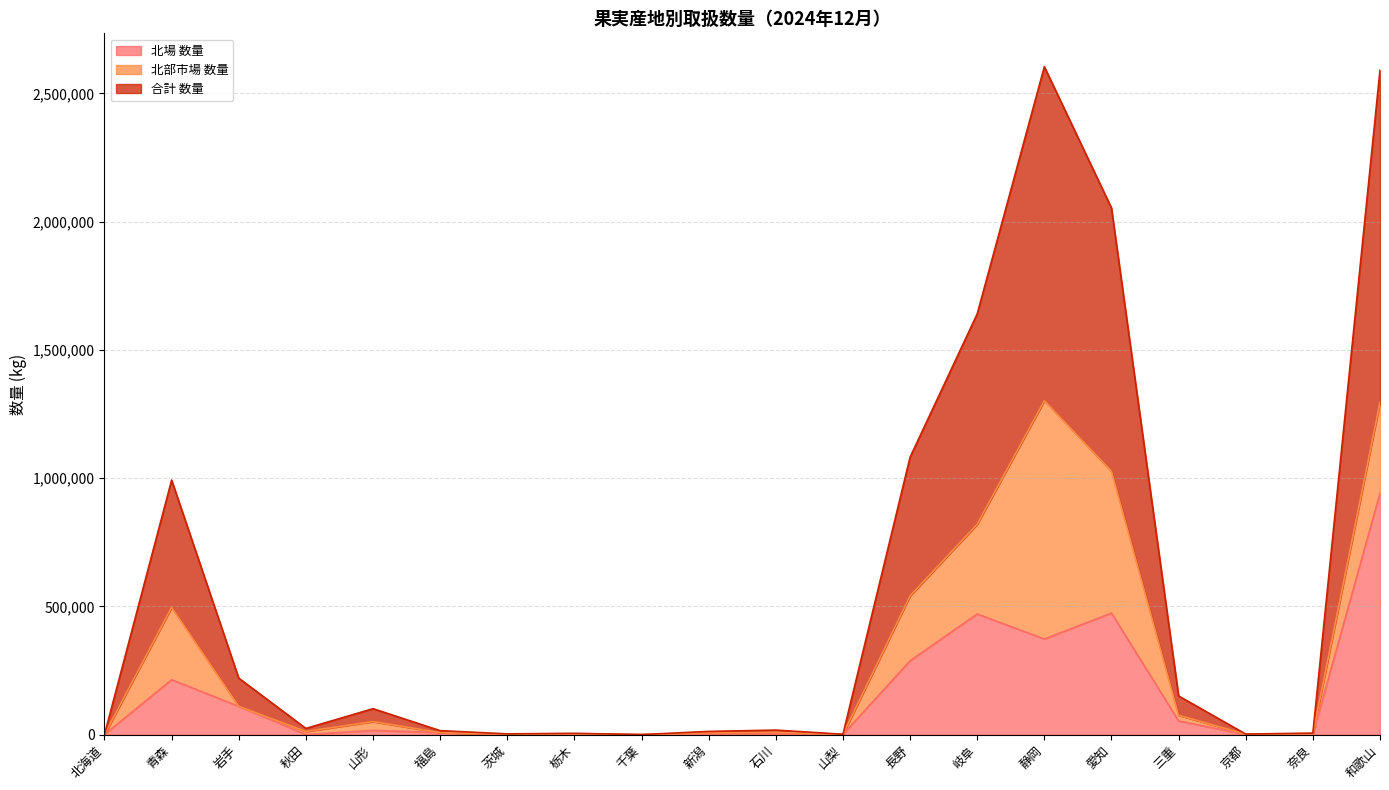

Which category has the highest value in the 合計 数量 series?

静岡